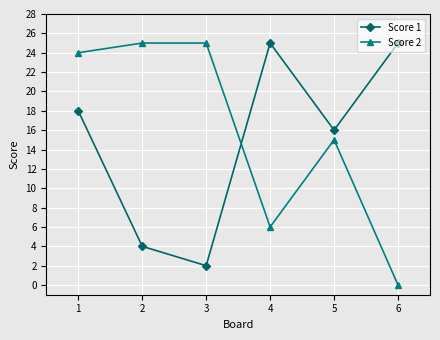

Which category has the lowest value in the Score 1 series?

3